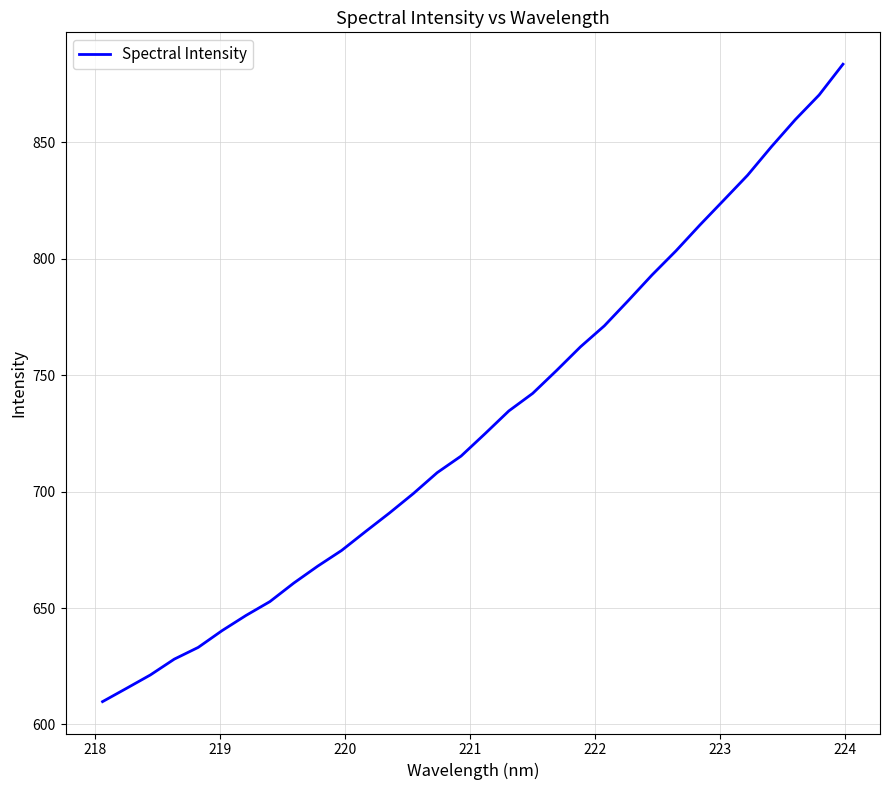

What is the difference between the maximum and minimum values?

273.7